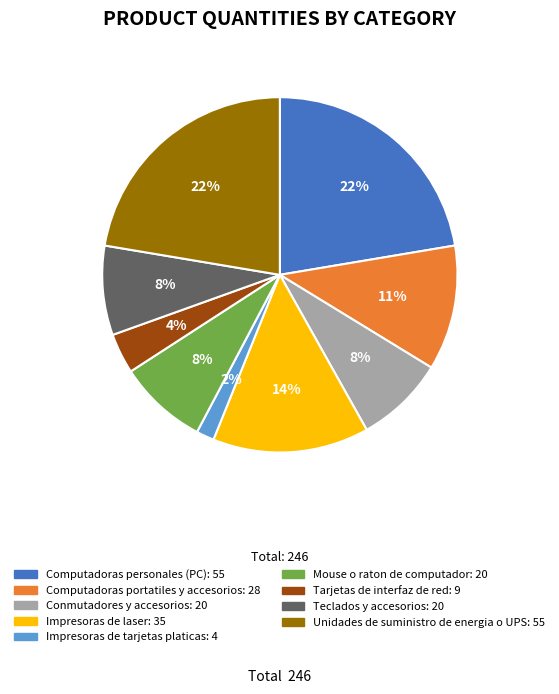

To the nearest percent, what is the average slice percentage?

11%